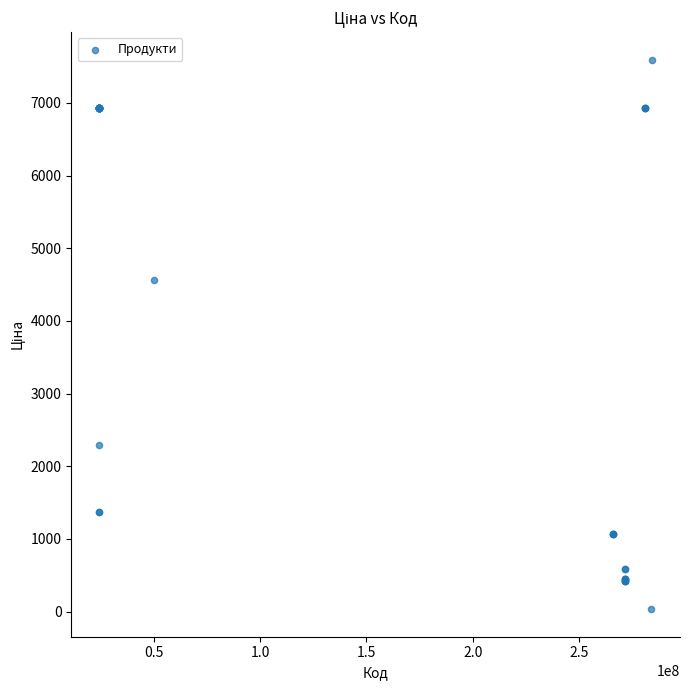

What Y value in the scatter plot is closest to 3814?

4561.9